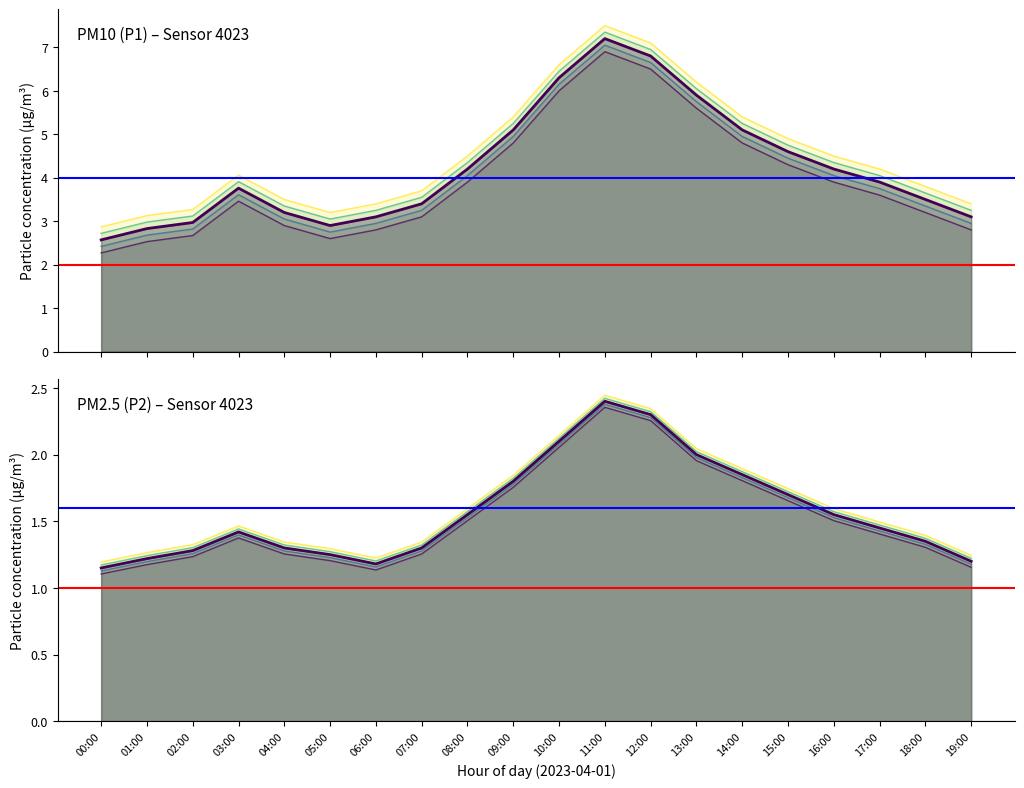

True or false: P2 and P1 intersect in this chart.

False